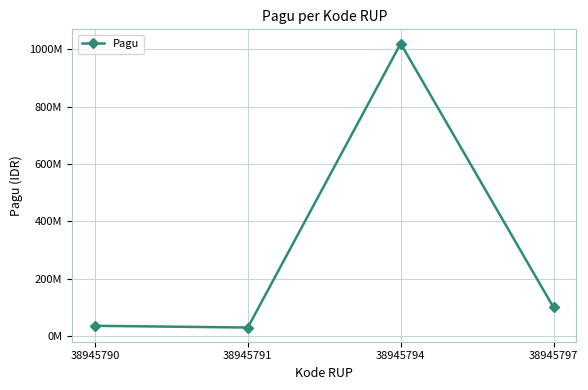

Does the chart have visible grid lines?

Yes